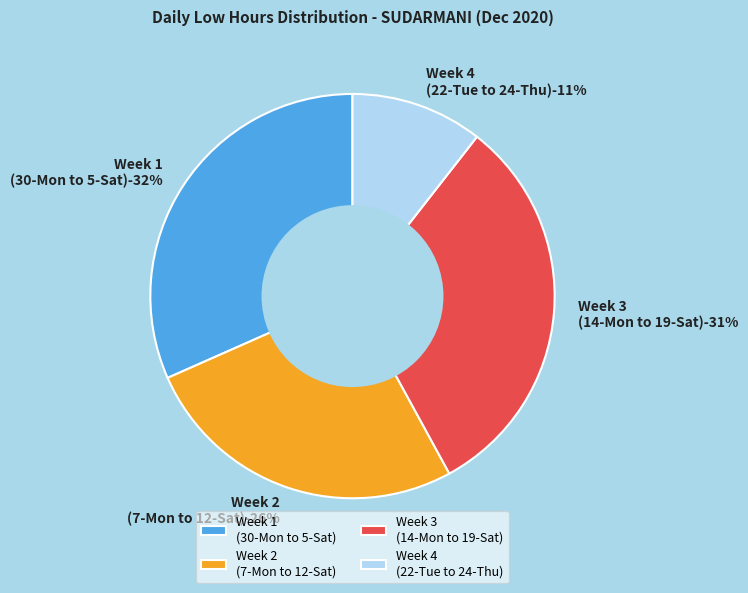

Is there any slice that represents more than half of the pie?

No